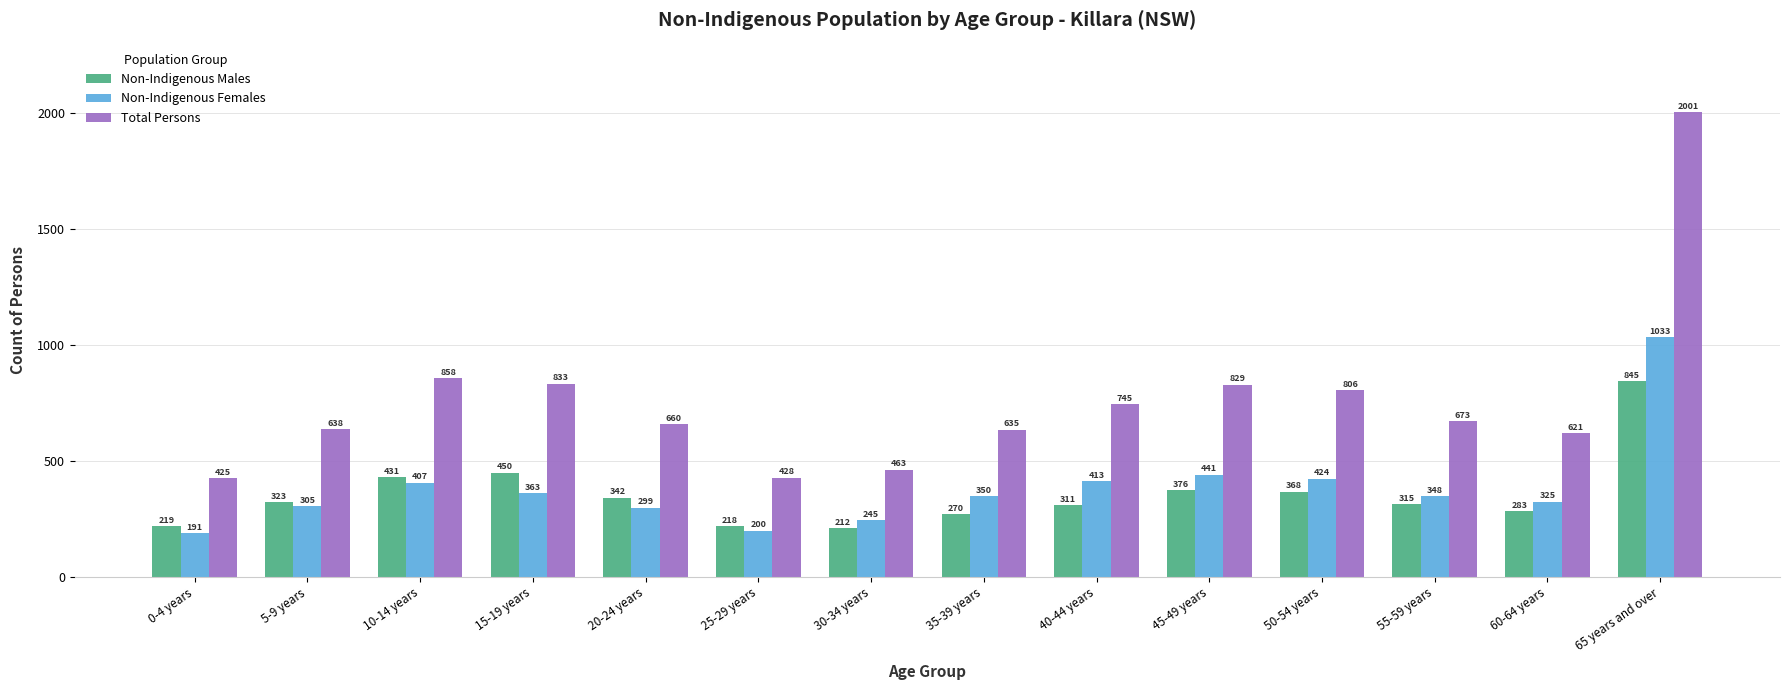

At which label is Non-Indigenous Females closest to 612?

45-49 years